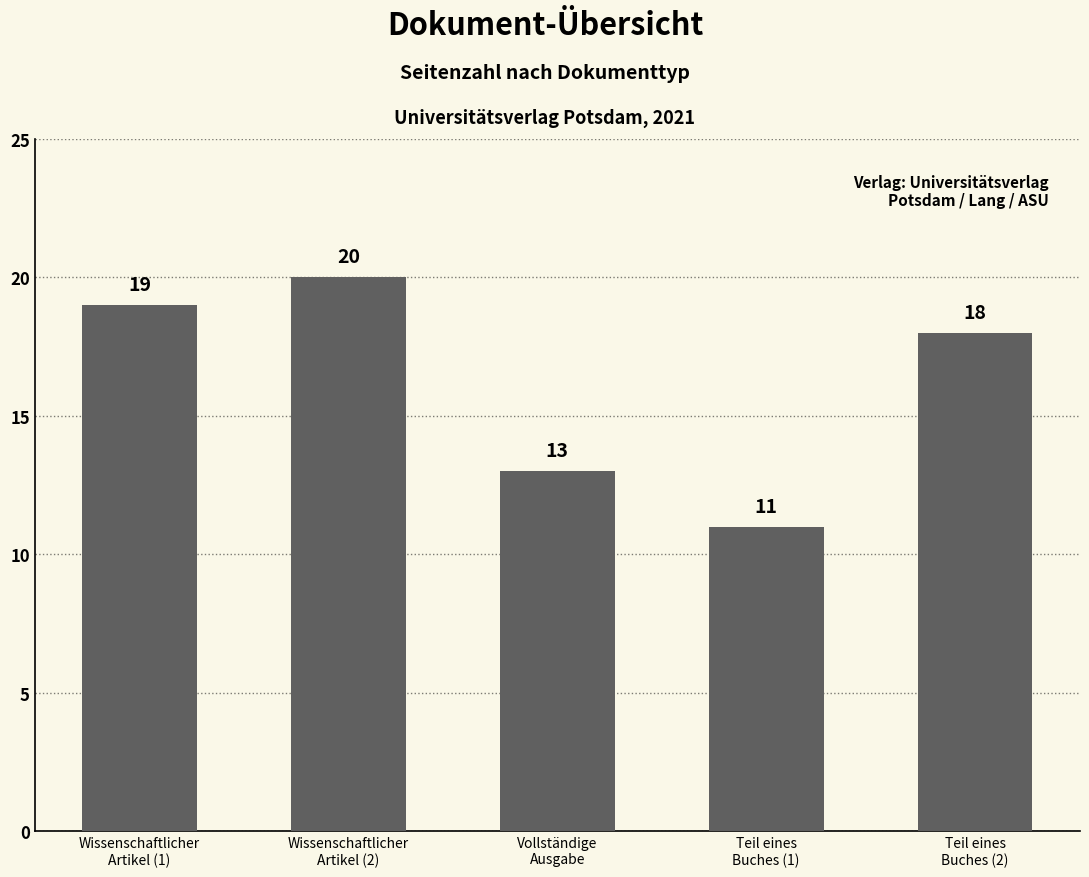

What is the average value?

16